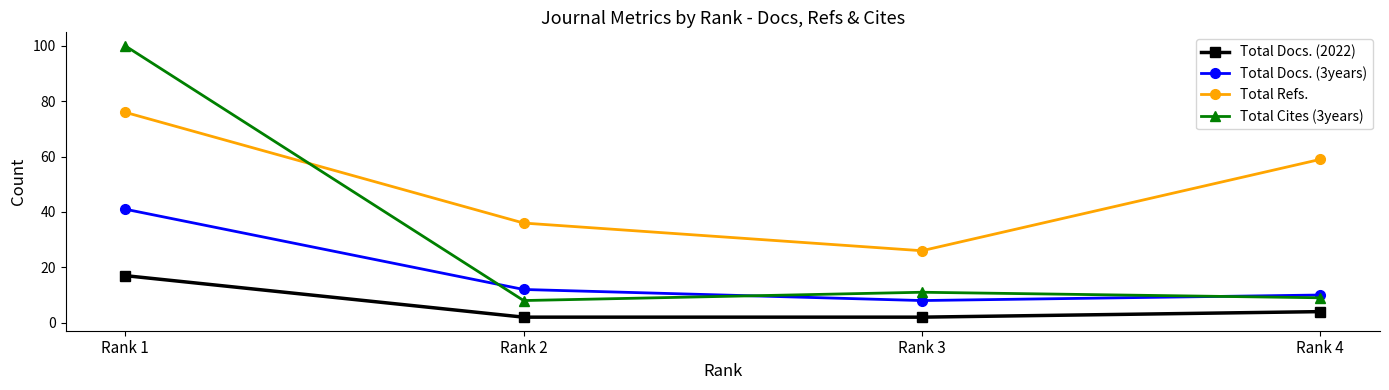

How many intersections are there between Total Refs. and Total Cites (3years)?

1